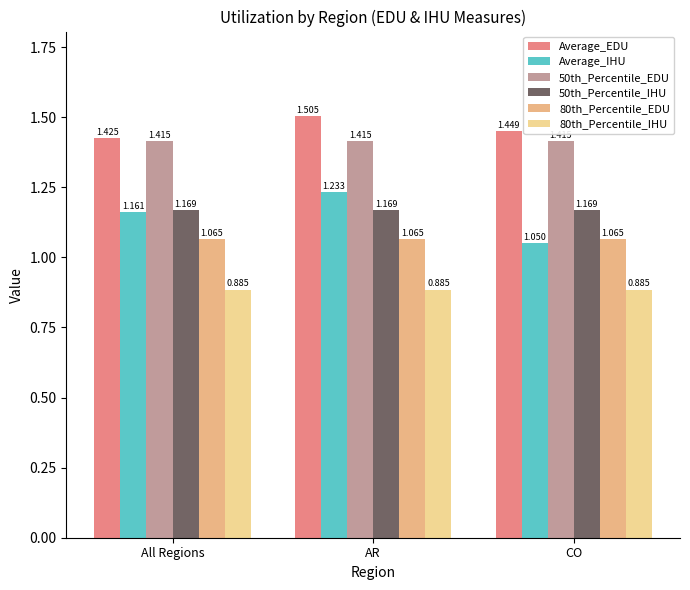

Which label corresponds to the largest value in the chart?

AR